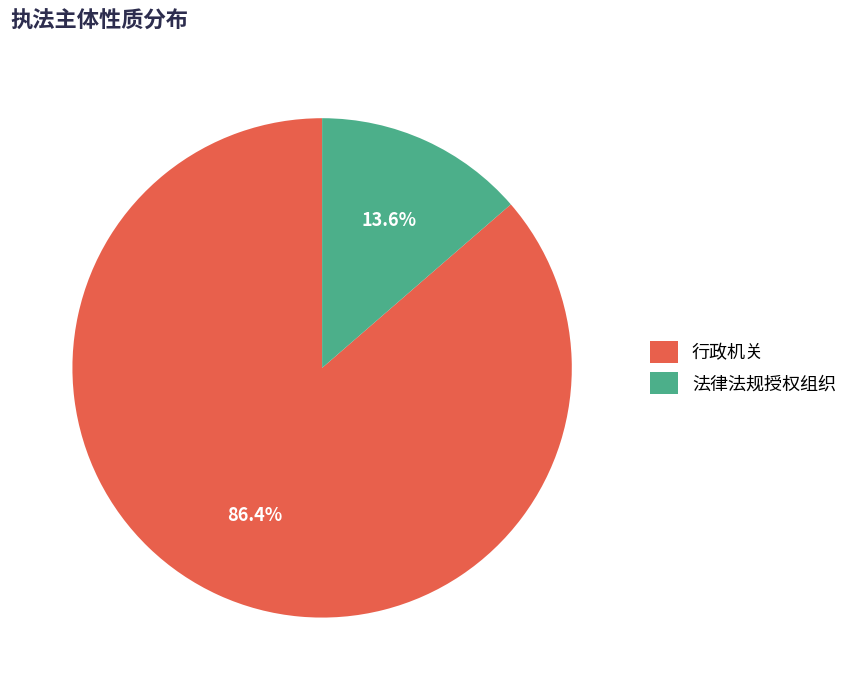

Which category has the biggest portion of the pie?

行政机关